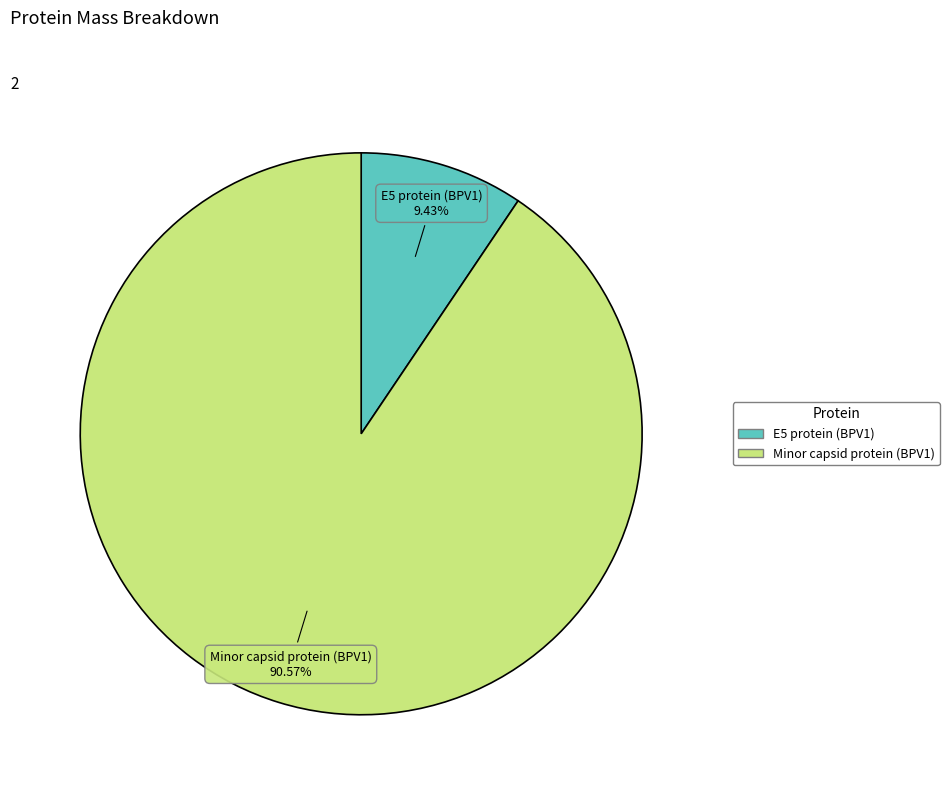

Is it true that E5 protein (BPV1) is 9% of the pie?

True